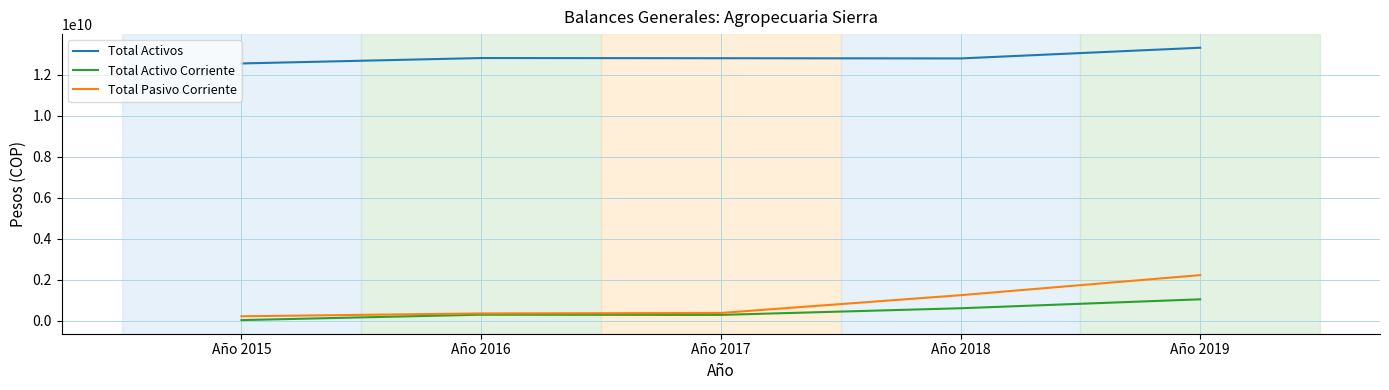

In Total Activo Corriente, how many points are lower than both neighbors (excluding endpoints)?

1